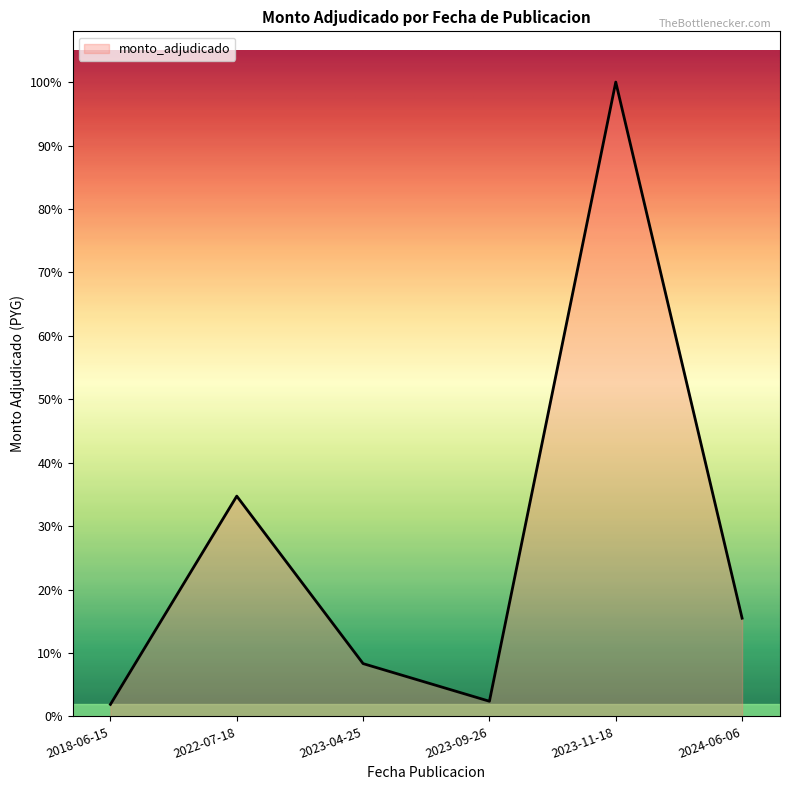

Does the chart have visible grid lines?

No